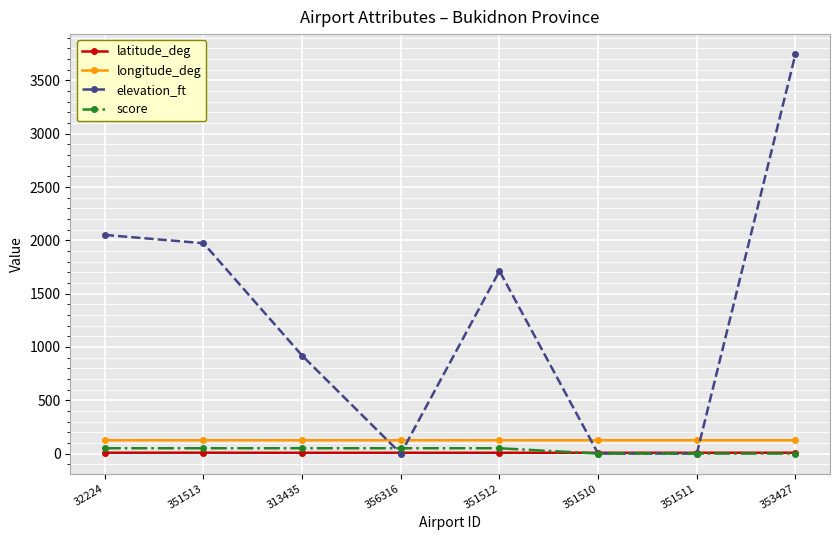

What is the maximum value shown in the chart?

3747.0